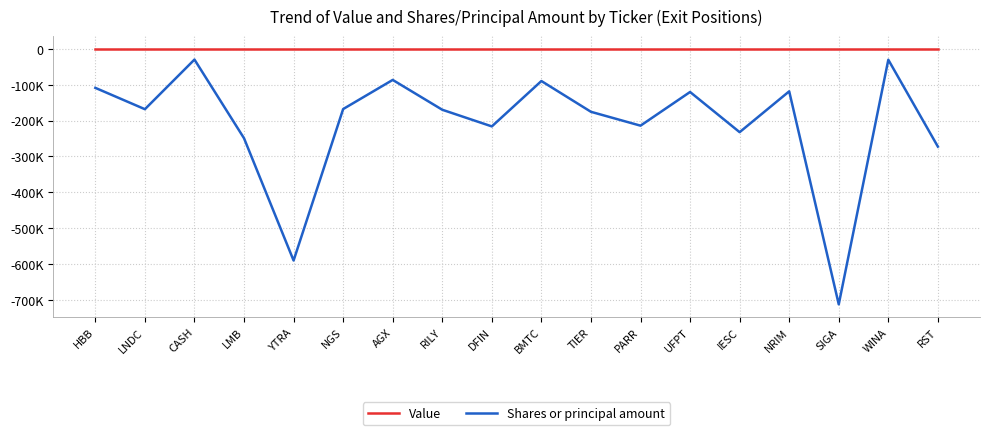

Is this an area chart (filled region under the line)?

No